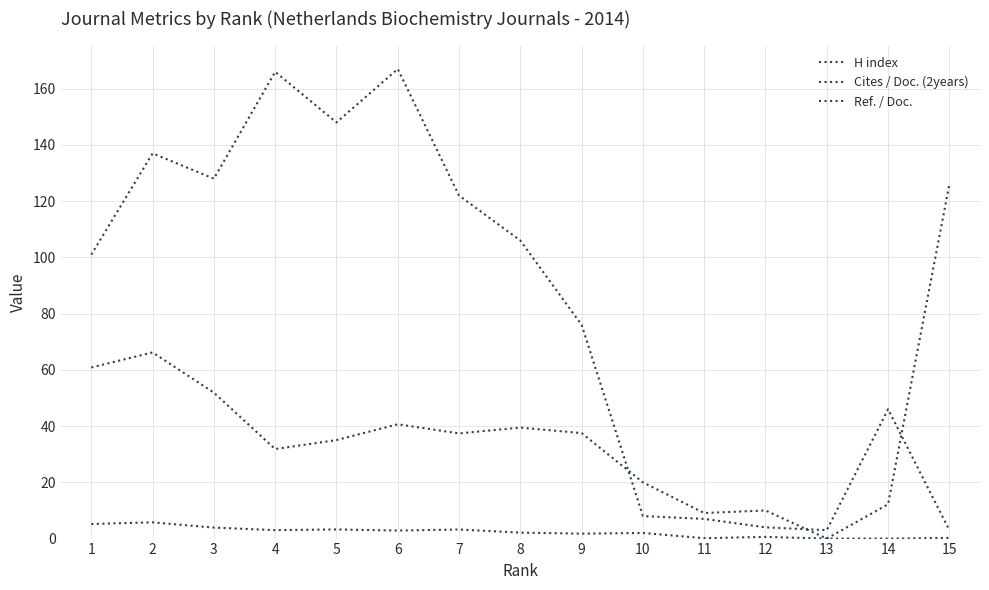

Rank the series by their maximum value, from lowest to highest.

Cites / Doc. (2years), Ref. / Doc., H index